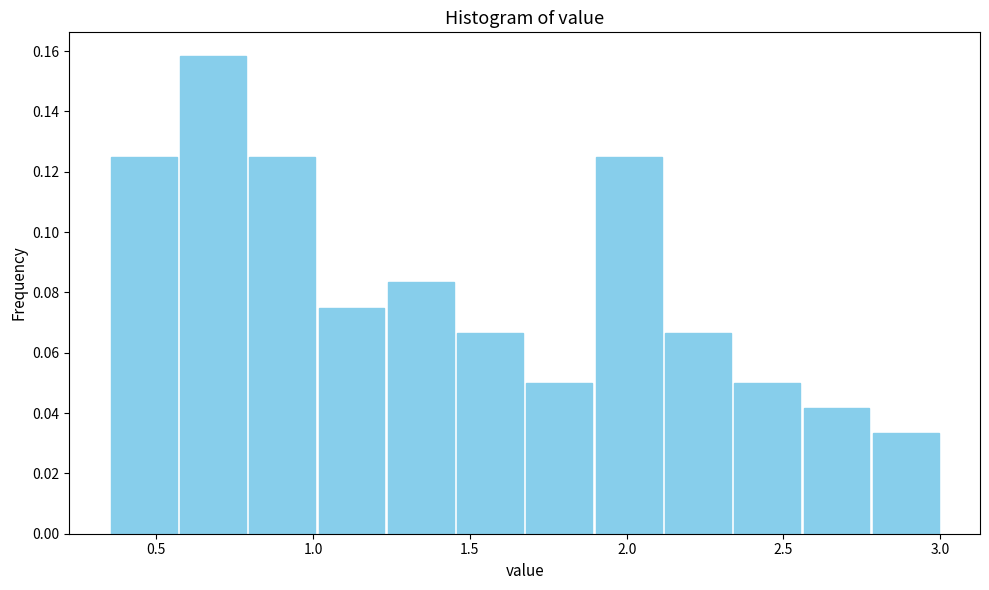

Reading left to right, list every bar in this chart as the range it spans on the x-axis followed by its height. Neither the bar edges nor the heights are printed on the chart, so give them approximately, as read against the axes.

0.35 to 0.55: 0.126
0.55 to 0.80: 0.158
0.80 to 1.00: 0.126
1.00 to 1.25: 0.076
1.25 to 1.45: 0.084
1.45 to 1.70: 0.066
1.70 to 1.90: 0.050
1.90 to 2.10: 0.126
2.10 to 2.35: 0.066
2.35 to 2.55: 0.050
2.55 to 2.80: 0.042
2.80 to 3.00: 0.034